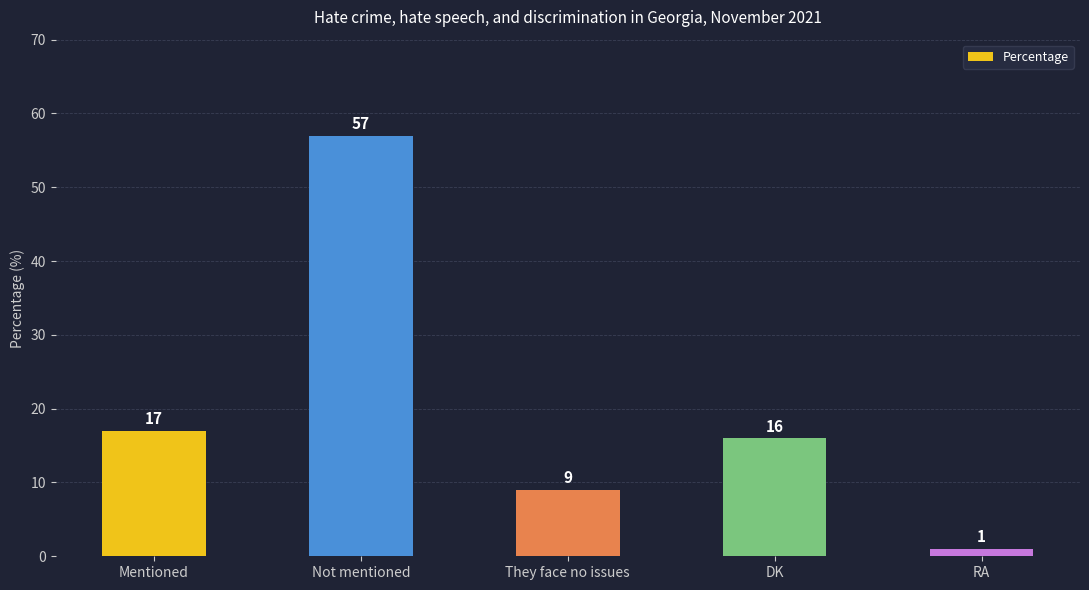

Which has a higher value, DK or Not mentioned?

Not mentioned